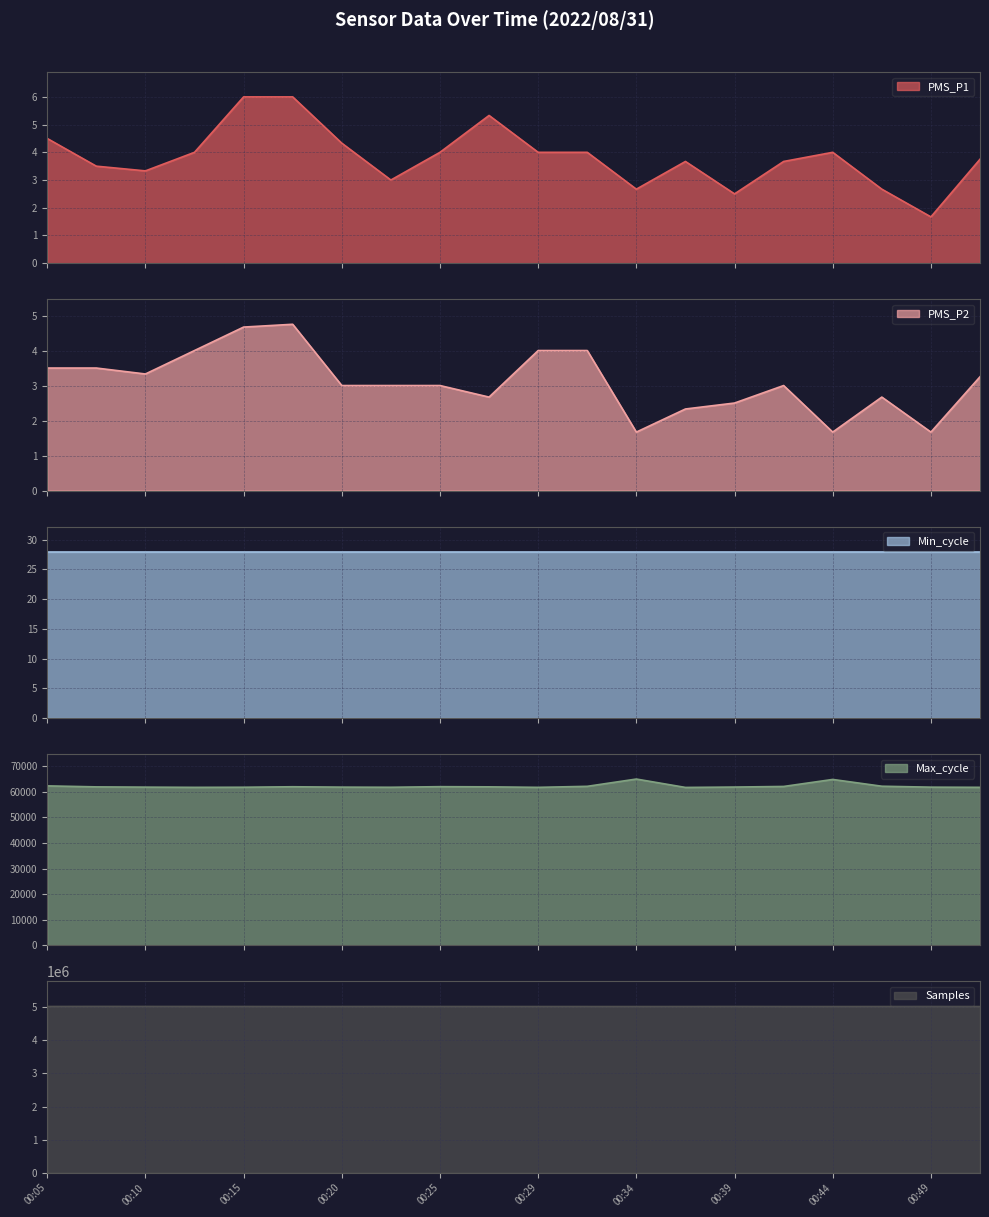

How many values in the Samples series exceed 5022556?

9